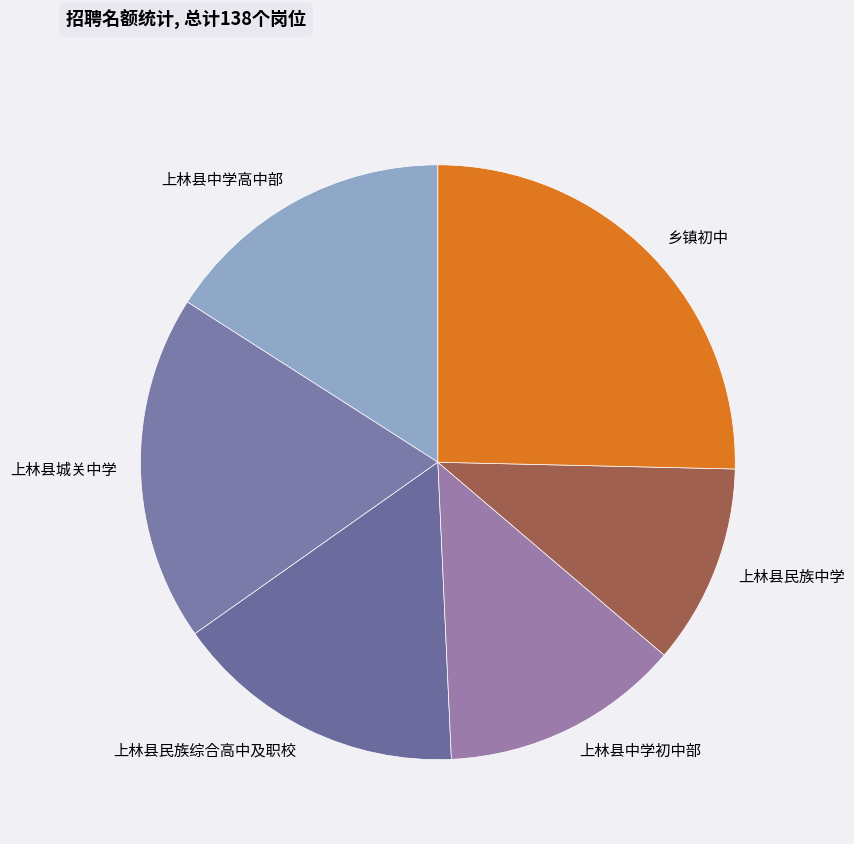

What is the ratio of the value at 乡镇初中 to the value at 上林县民族综合高中及职校?

1.6